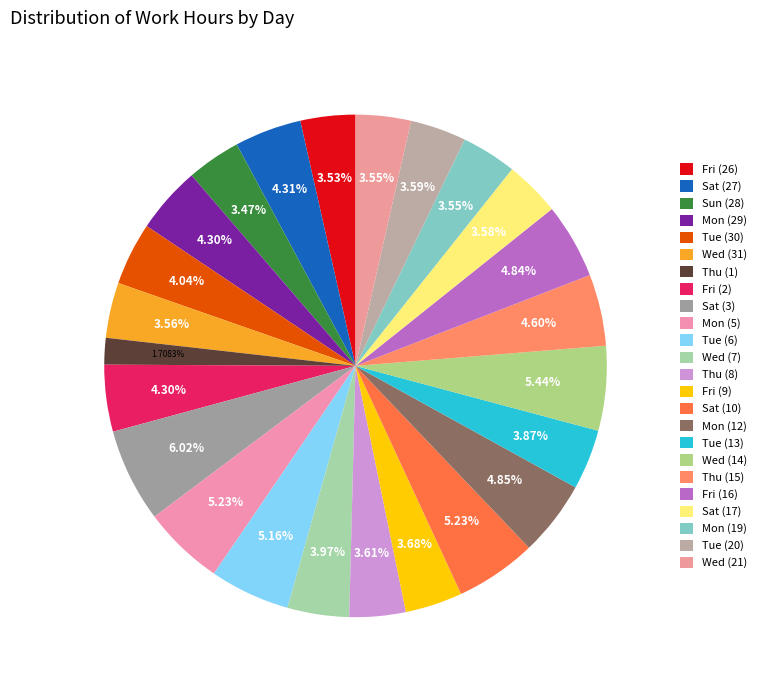

To the nearest percent, what percentage of the pie is Wed (31)?

4%